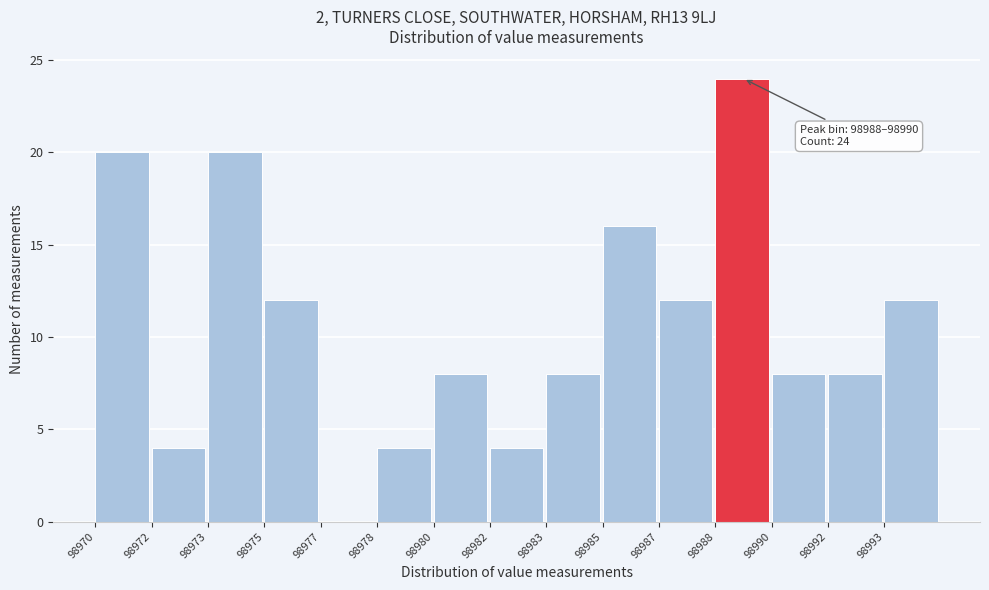

Reading left to right, what are all the values shown in this chart?

98970=20	98972=4	98973=20	98975=12	98977=0	98978=4	98980=8	98982=4	98983=8	98985=16	98987=12	98988=24	98990=8	98992=8	98993=12